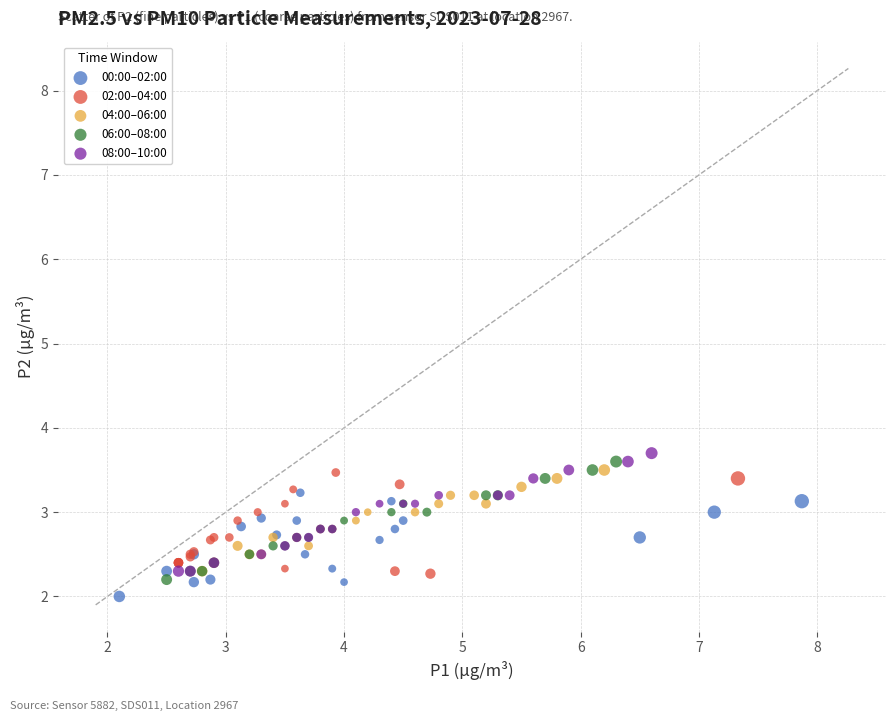

Which series has the widest spread of Y values?

08:00–10:00